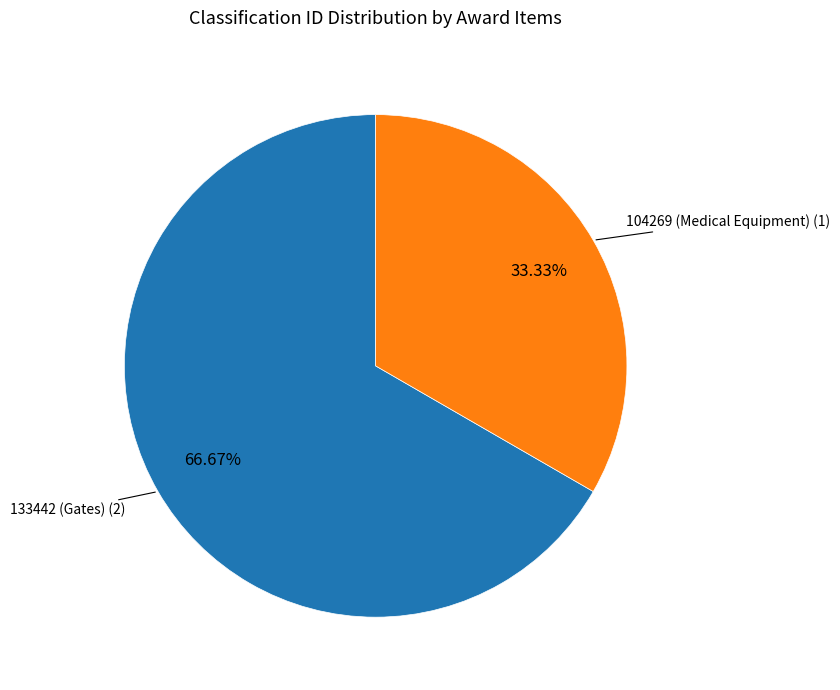

Does any single category account for the majority?

Yes